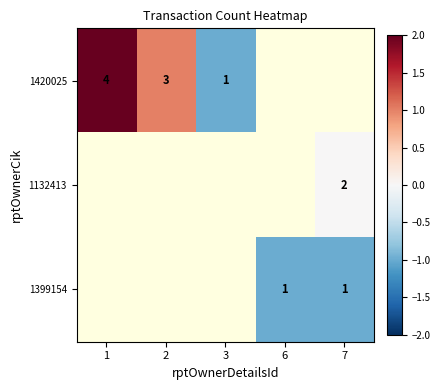

Is the value of 1399154 at 7 greater than the value of 1420025 at 2?

No